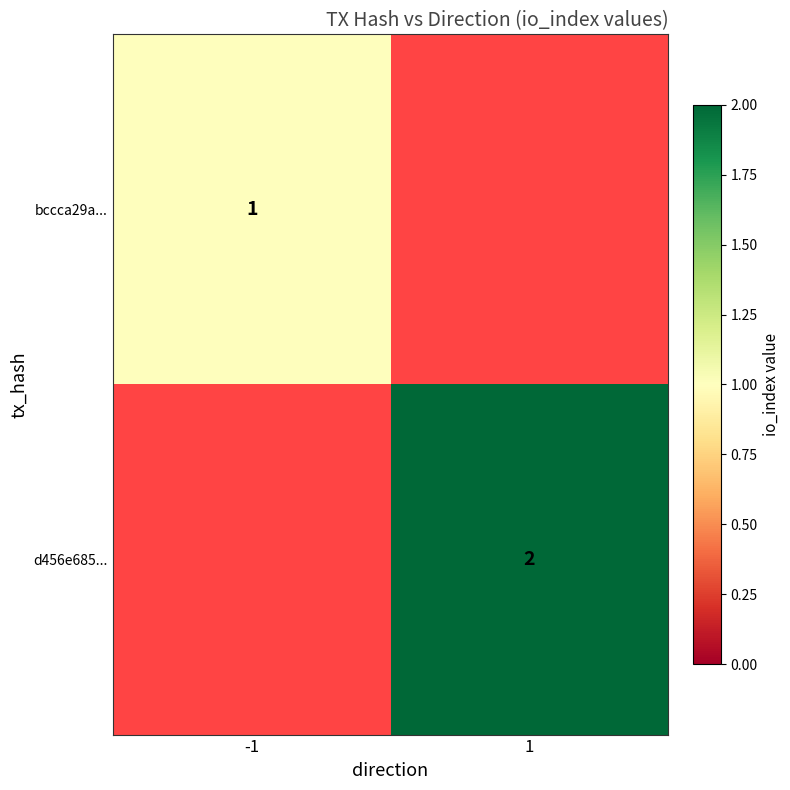

Which has a higher value, -1 or 1?

1